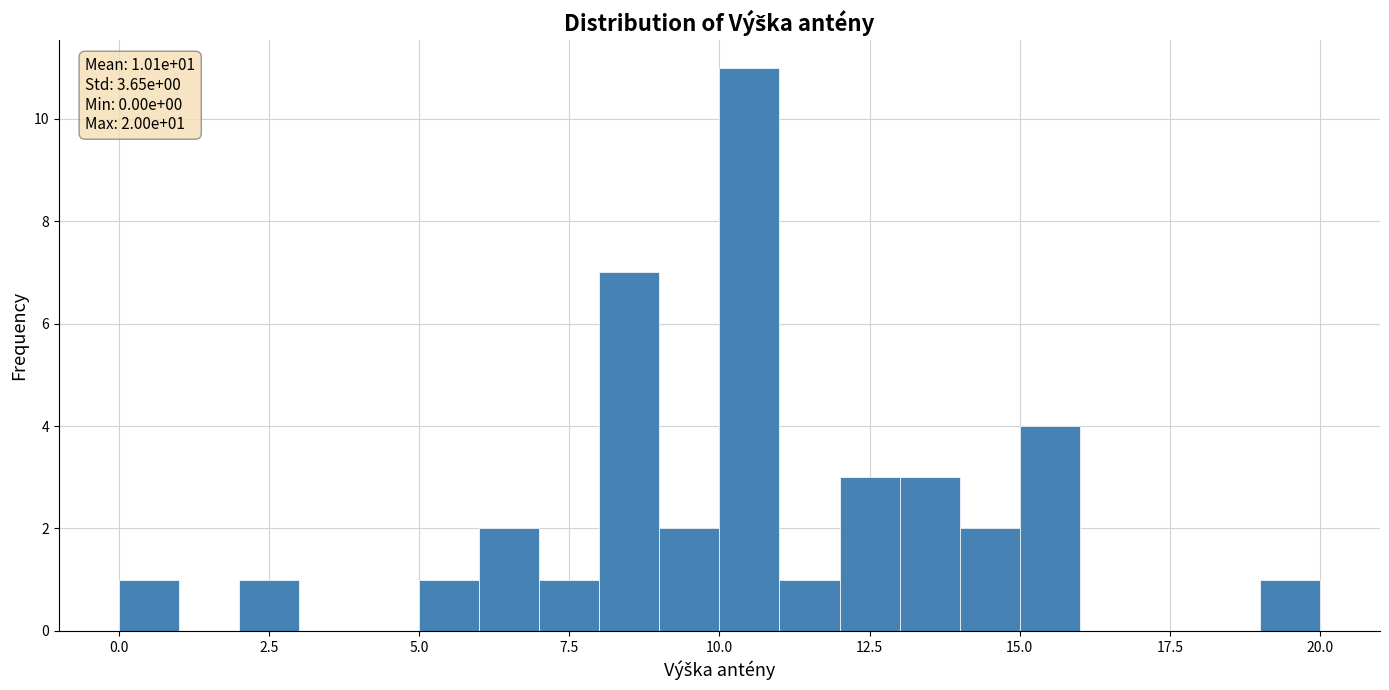

Around what value on the x-axis is the tallest bar? Give the approximate position of its centre, as read against the axis.

10.5